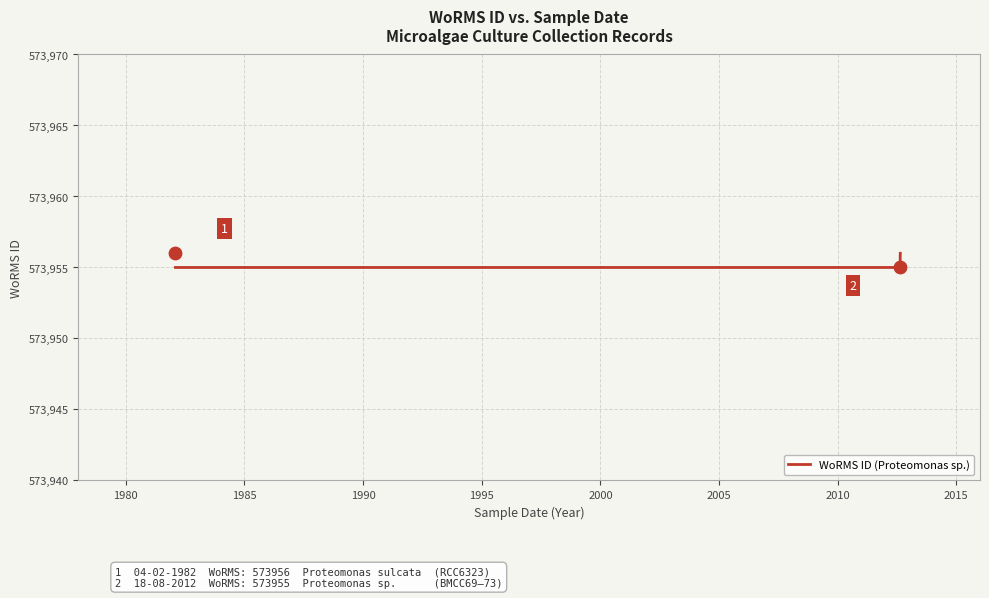

Approximately how many times larger is the value at 1995 compared to 1985?

1.0